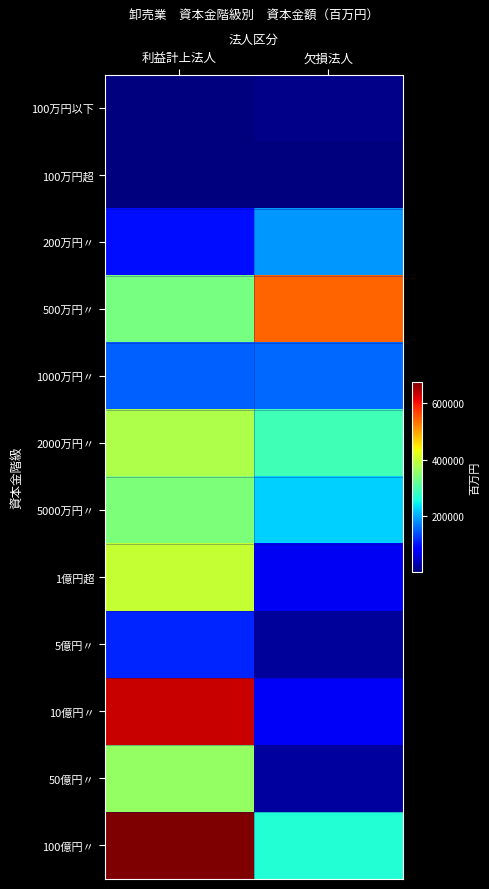

Reading left to right, transcribe all the data shown in this chart.

100万円以下: 利益計上法人=4002	欠損法人=7845
100万円超: 利益計上法人=2156	欠損法人=4448
200万円〃: 利益計上法人=94468	欠損法人=187718
500万円〃: 利益計上法人=334320	欠損法人=543474
1000万円〃: 利益計上法人=150517	欠損法人=157088
2000万円〃: 利益計上法人=379369	欠損法人=291982
5000万円〃: 利益計上法人=339793	欠損法人=224028
1億円超: 利益計上法人=398747	欠損法人=71849
5億円〃: 利益計上法人=112083	欠損法人=18458
10億円〃: 利益計上法人=633537	欠損法人=75265
50億円〃: 利益計上法人=359542	欠損法人=21632
100億円〃: 利益計上法人=676877	欠損法人=266961